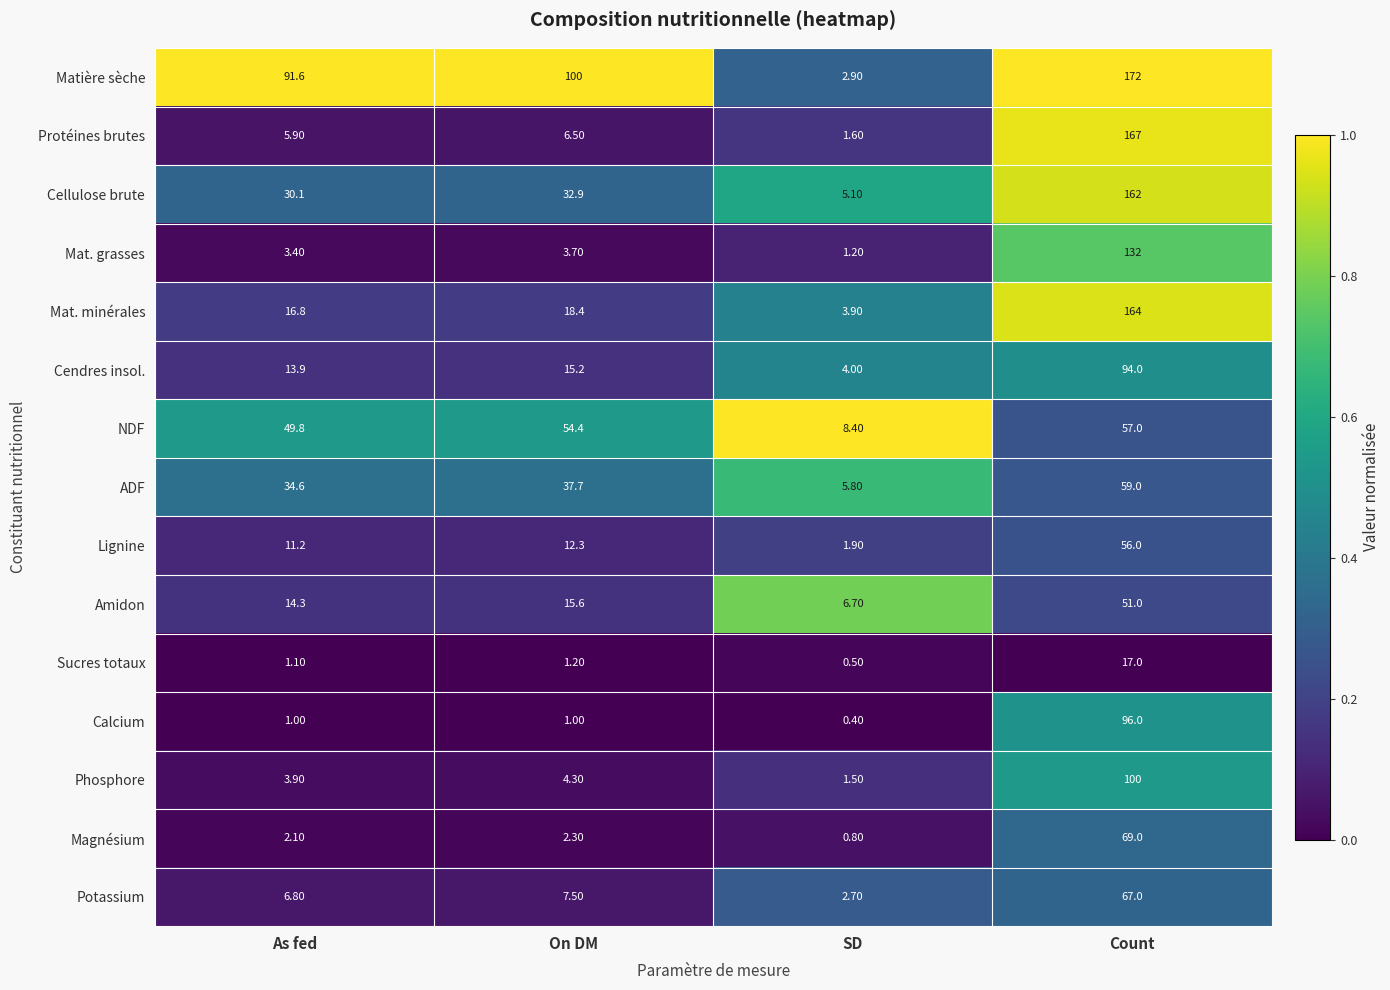

At which label does Protéines brutes first exceed 6?

On DM